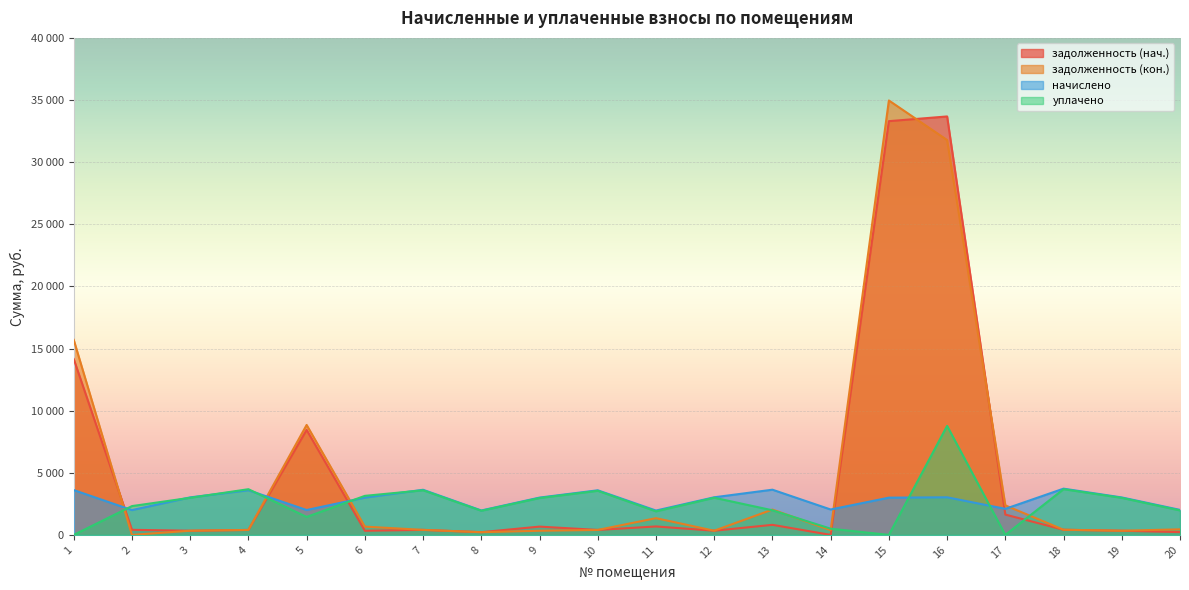

What is the value of the начислено point at the 6th from the left?

3003.0